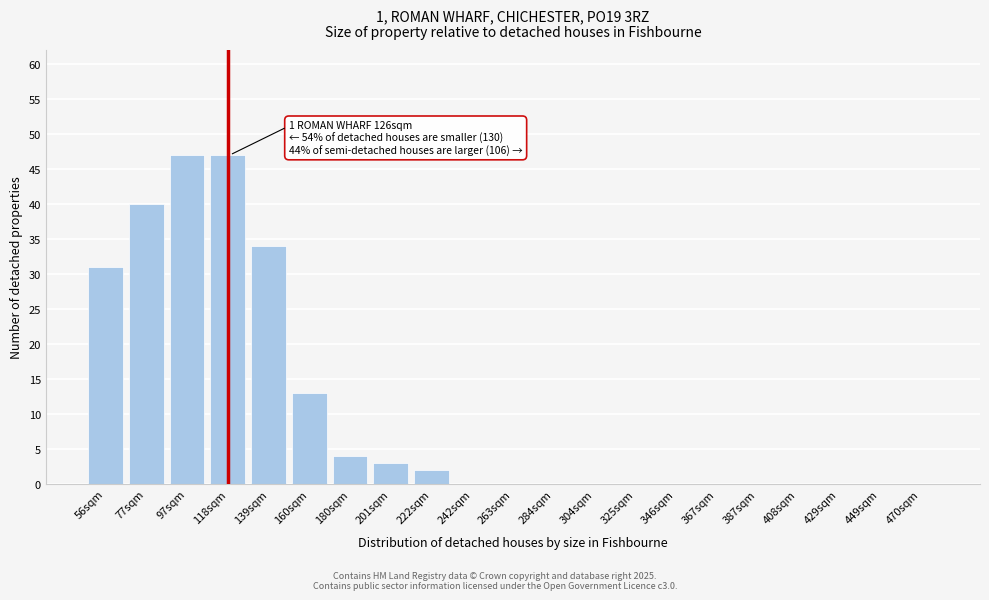

Reading right to left, list all the values displayed in this chart.

470sqm=0	449sqm=0	429sqm=0	408sqm=0	387sqm=0	367sqm=0	346sqm=0	325sqm=0	304sqm=0	284sqm=0	263sqm=0	242sqm=0	222sqm=2	201sqm=3	180sqm=4	160sqm=13	139sqm=34	118sqm=47	97sqm=47	77sqm=40	56sqm=31